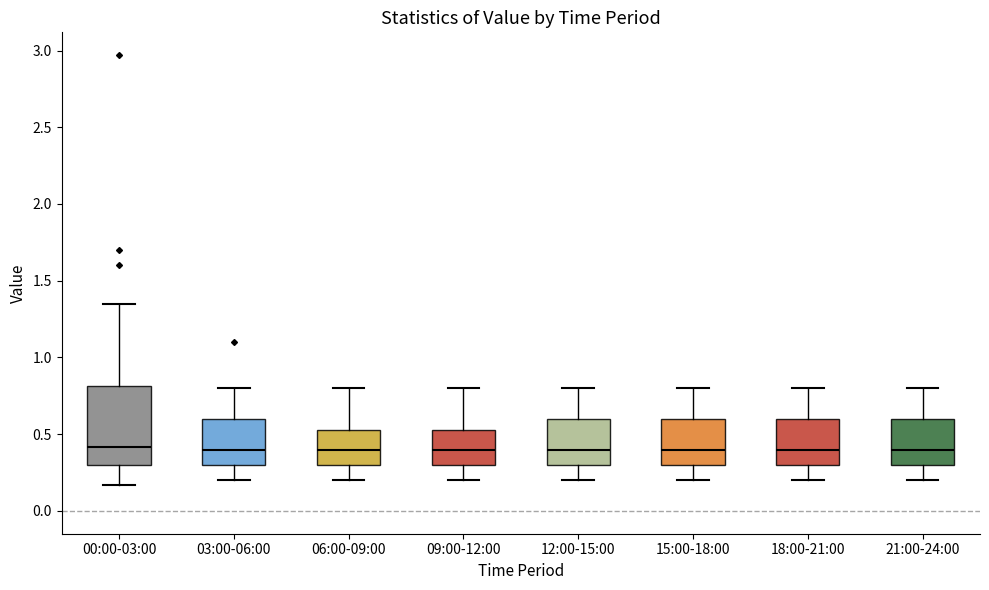

Where does the upper whisker of the box for 15:00-18:00 end on the y-axis? The values are not printed on the chart, so give them approximately, as read against the axis.

0.80